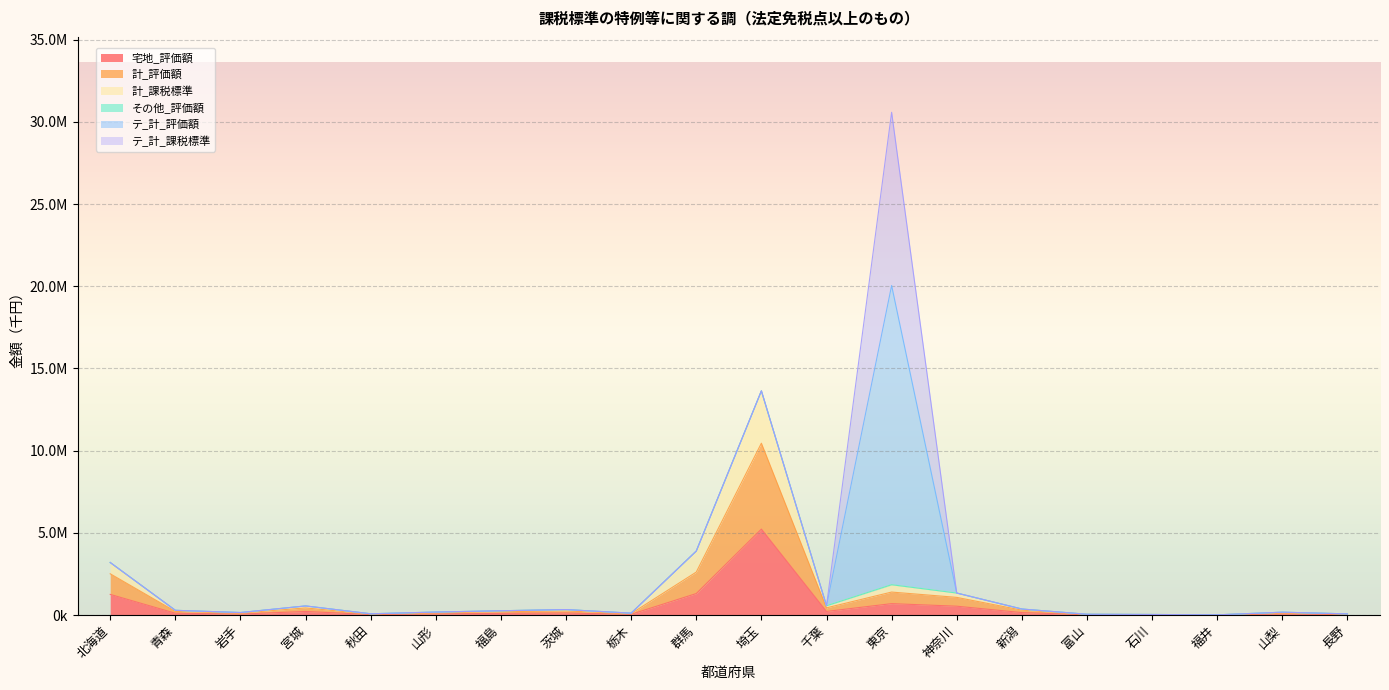

What is the label of the 13th point from the right?

茨城